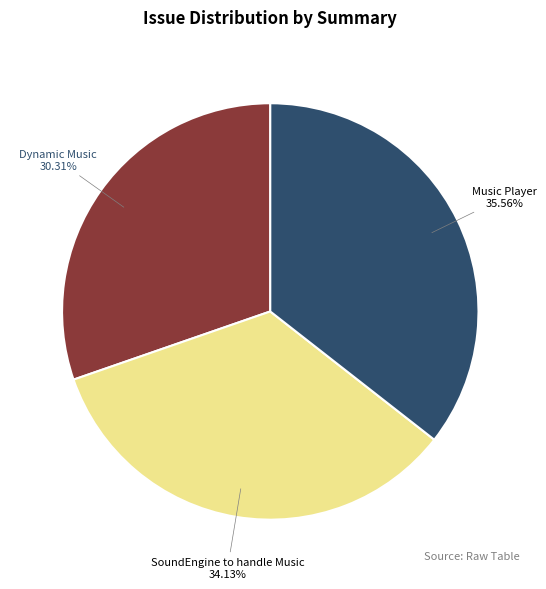

Is there any slice that represents more than half of the pie?

No